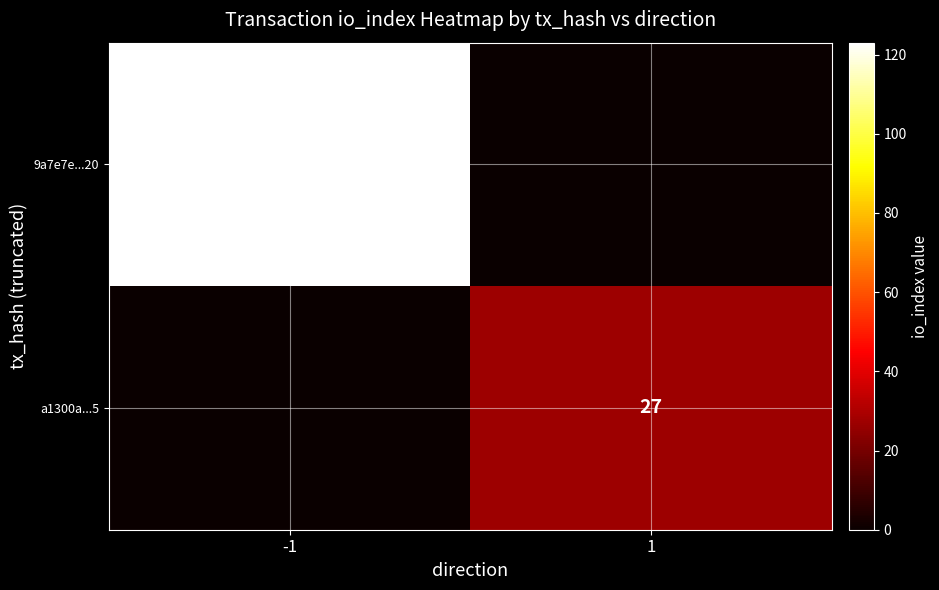

The value of 9a7e7e...20 at -1 is 123. True or false?

True